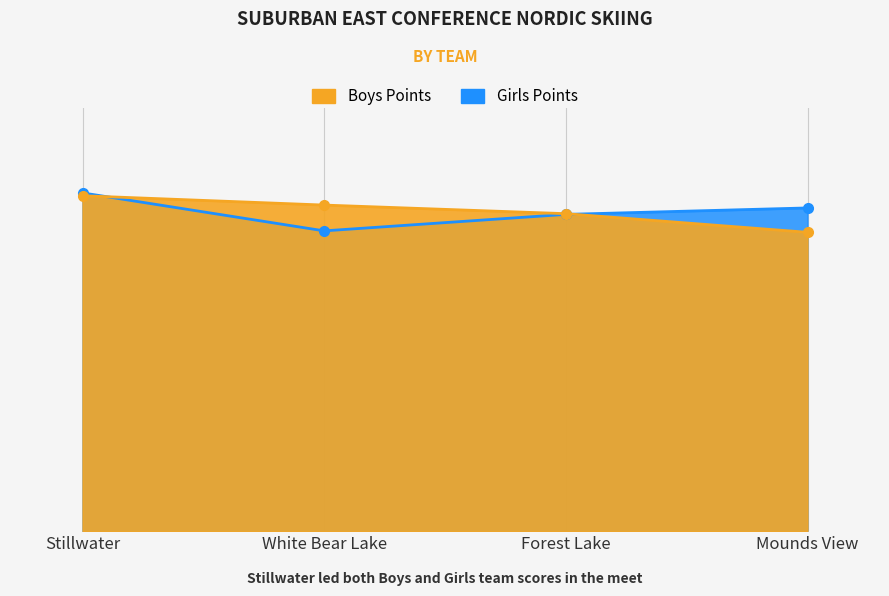

Reading left to right, transcribe all the data shown in this chart.

Boys Points: Stillwater=468	Forest Lake=443	Mounds View=417	White Bear Lake=455
Girls Points: Stillwater=472	Forest Lake=442	Mounds View=451	White Bear Lake=419